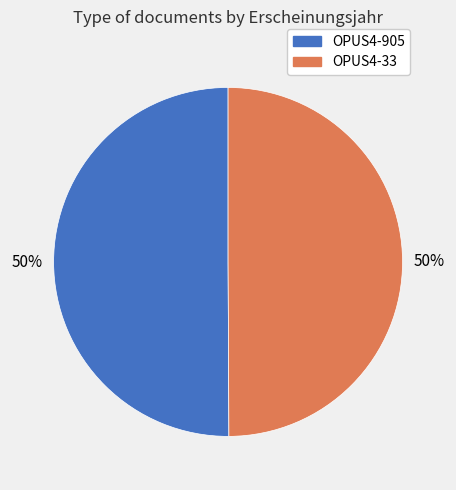

Combined, do OPUS4-905 and OPUS4-33 account for over 50%?

Yes